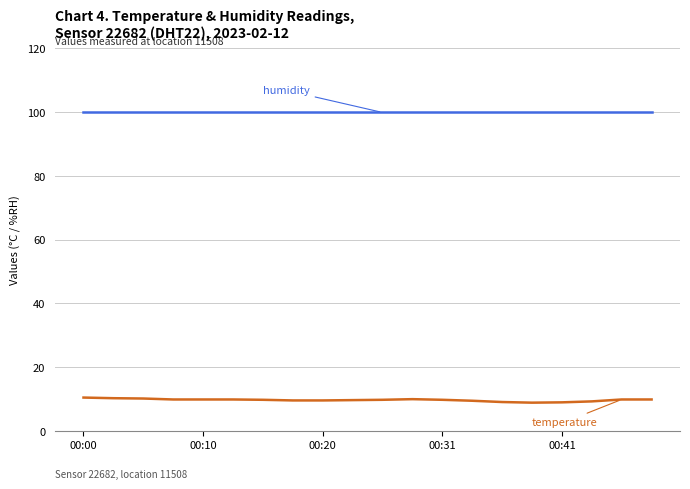

What is the greatest value displayed?

99.9